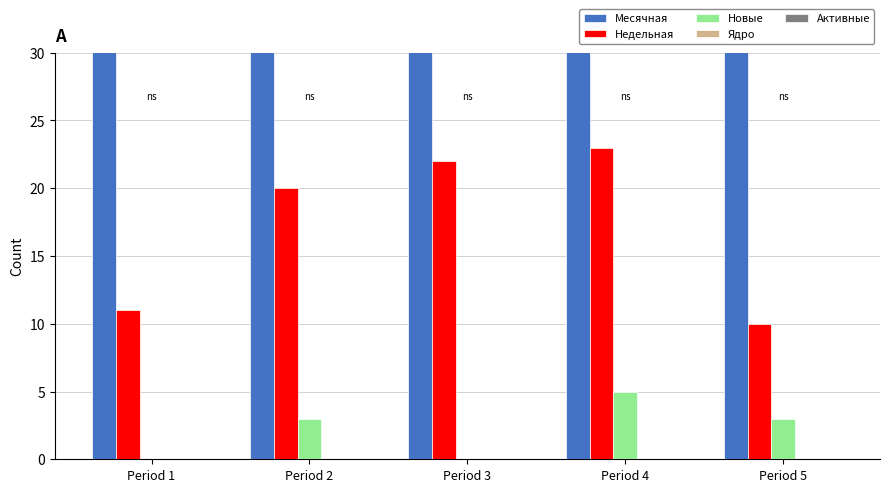

Which series has the largest total across all categories?

Месячная